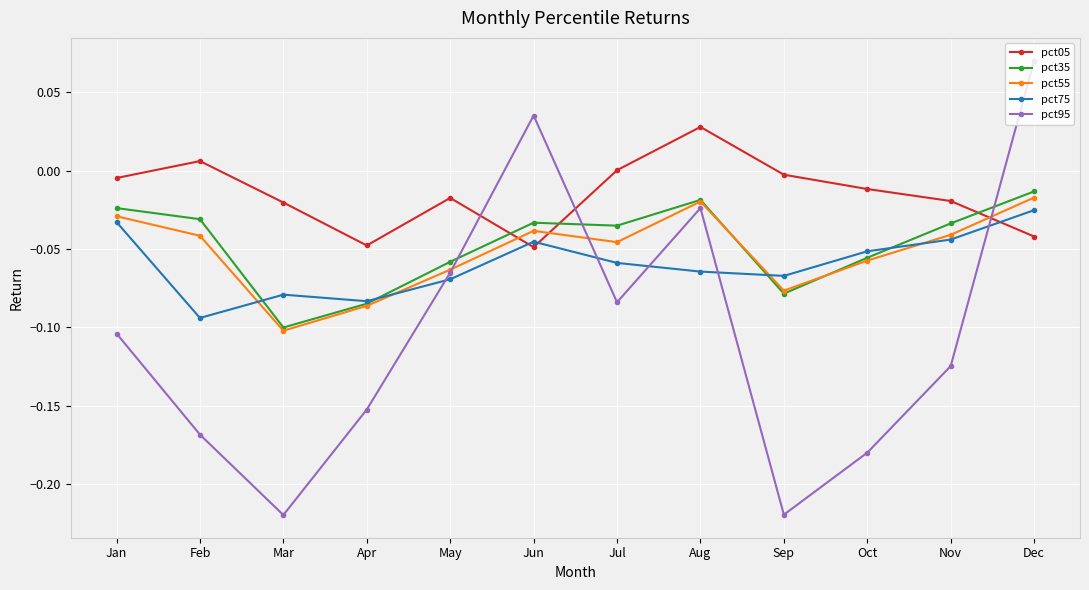

At which category is the sum across all series the highest?

Dec